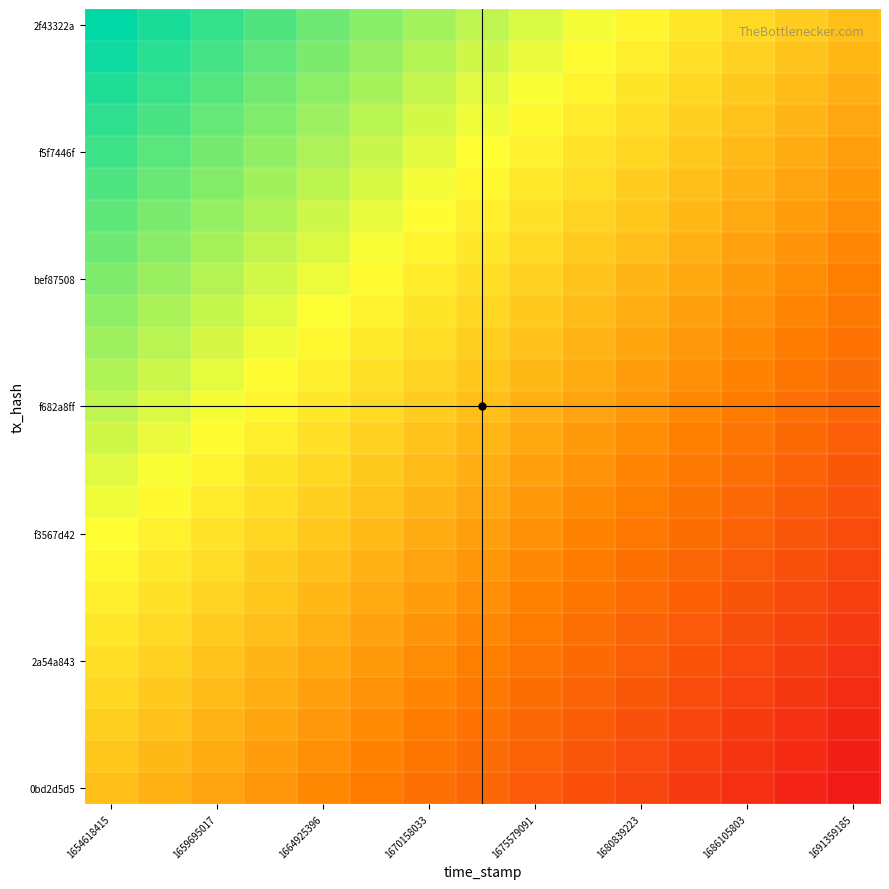

At which category is the sum across all series the highest?

1654618415